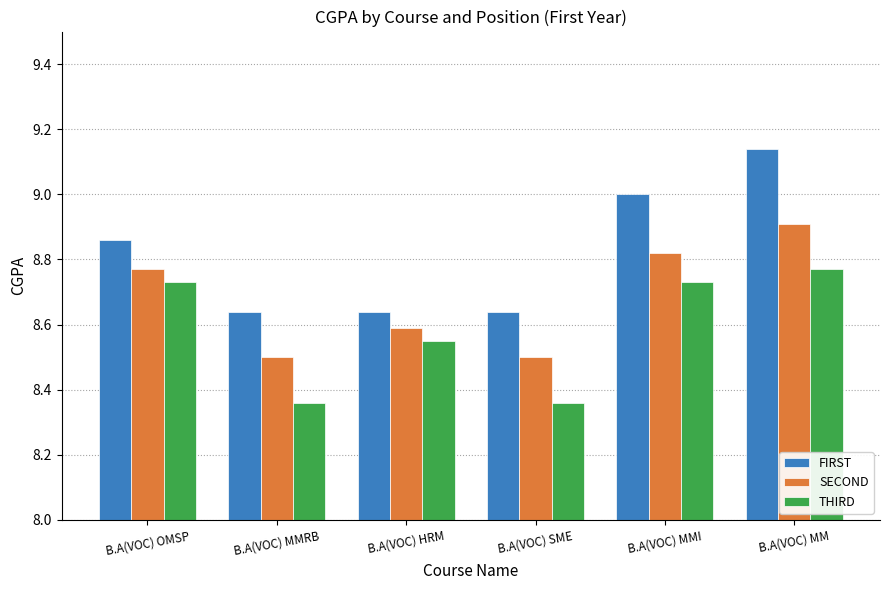

Is it true that THIRD equals 1.9 at B.A(VOC) MM?

False